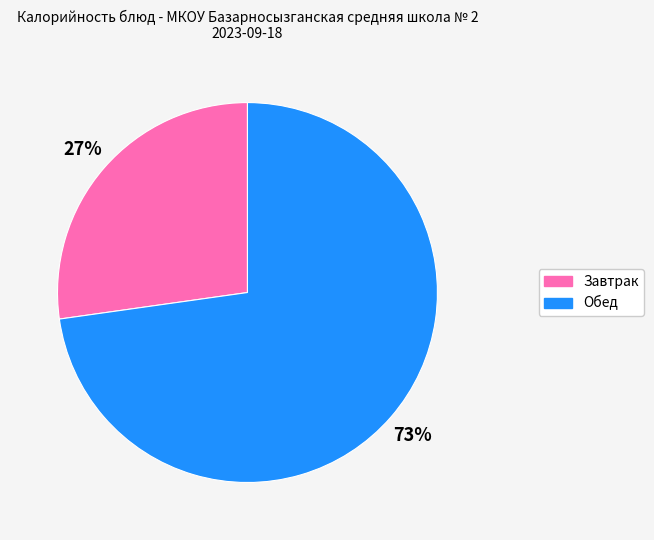

To the nearest percent, what is the difference between the largest and smallest slice percentages?

46%